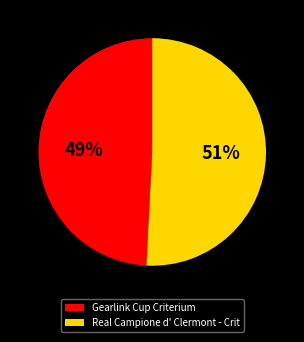

Combined, do Real Campione d' Clermont - Crit and Gearlink Cup Criterium account for over 50%?

Yes